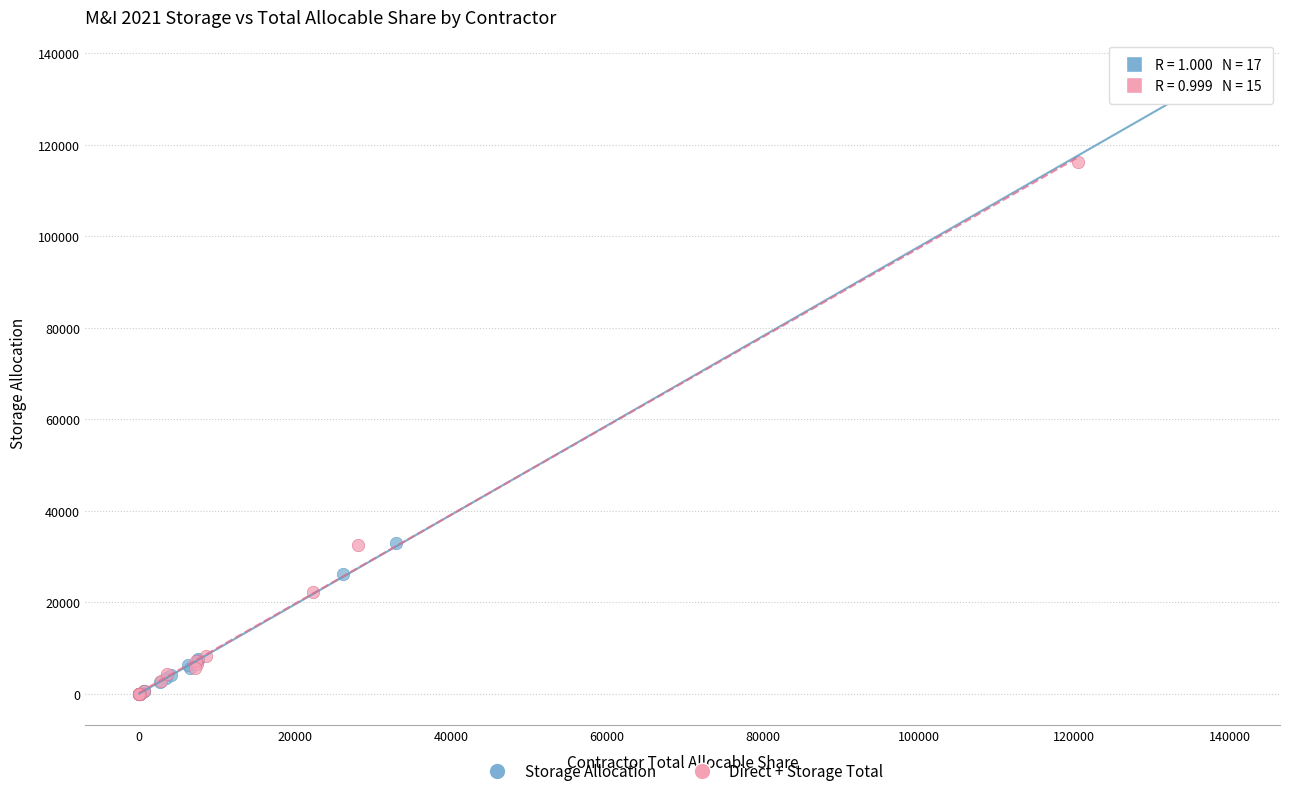

Which series contains the highest Y value?

Storage Allocation